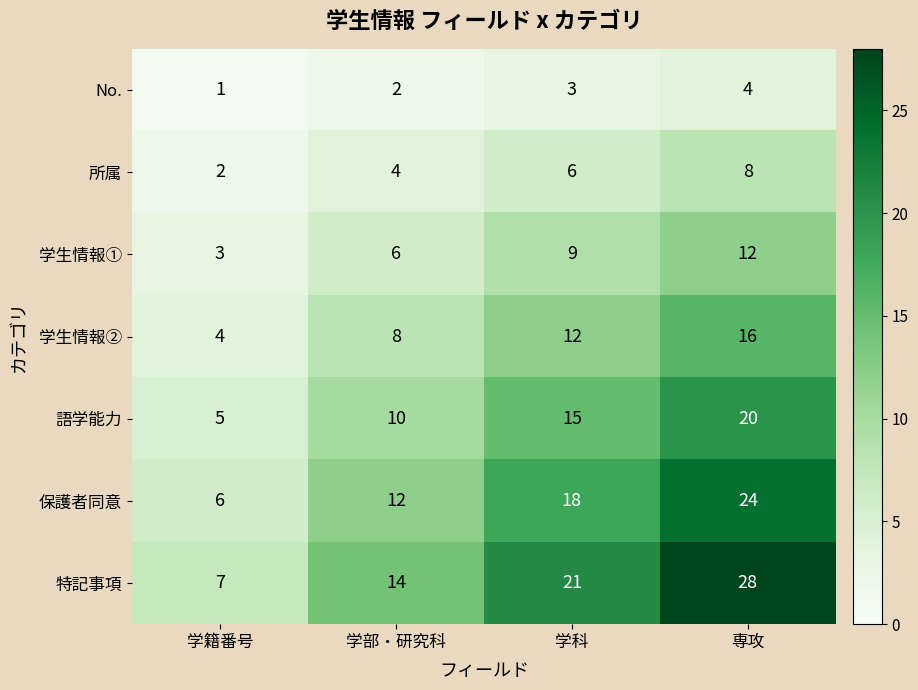

Which series has the widest spread of values?

特記事項